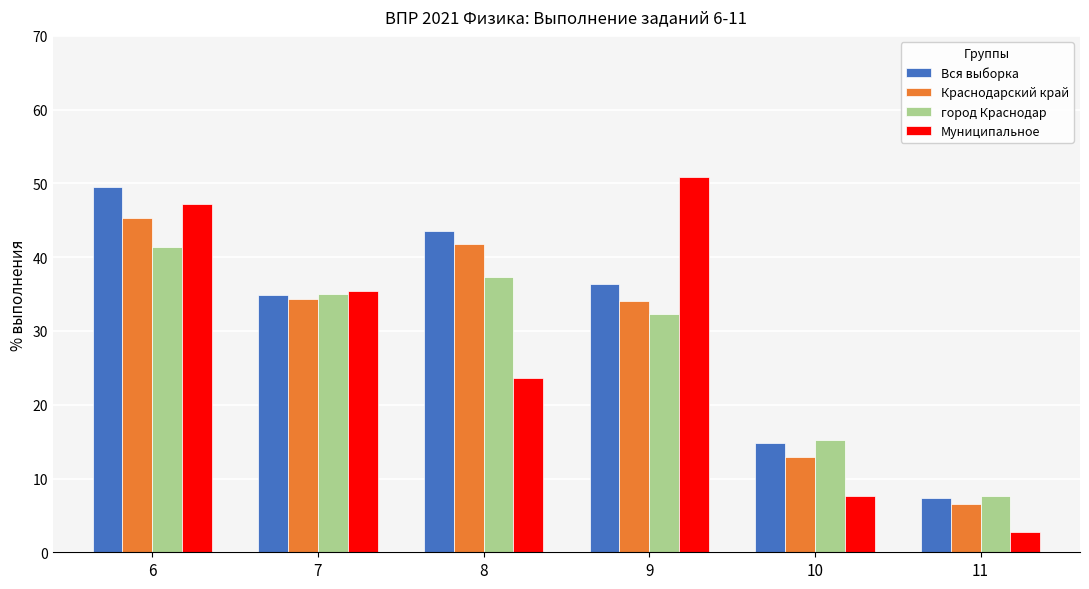

What is the difference between the second highest and minimum values in the Муниципальное series?

44.5